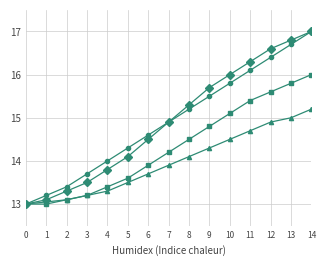

What is the spread (max minus min) of values at 9?

1.4